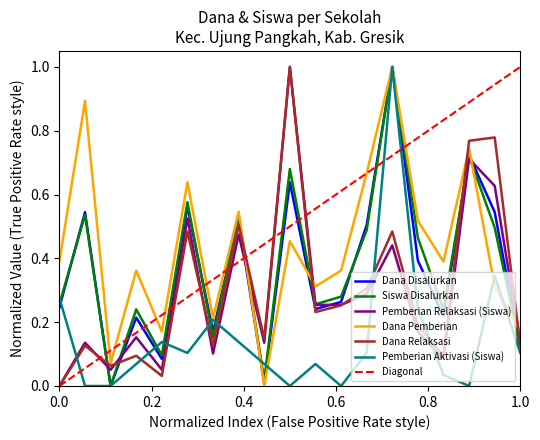

The Dana Relaksasi series shows 0.0 at 0.0. True or false?

True